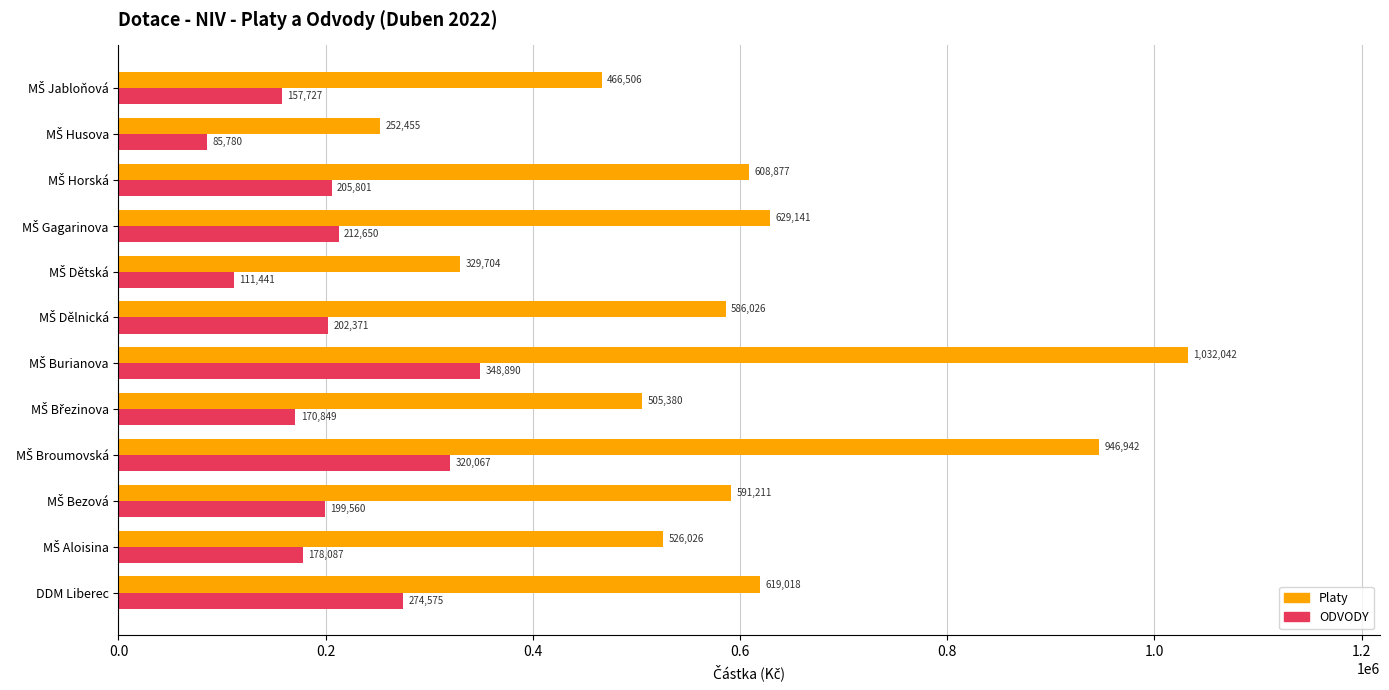

What is the minimum value for Platy?

252455